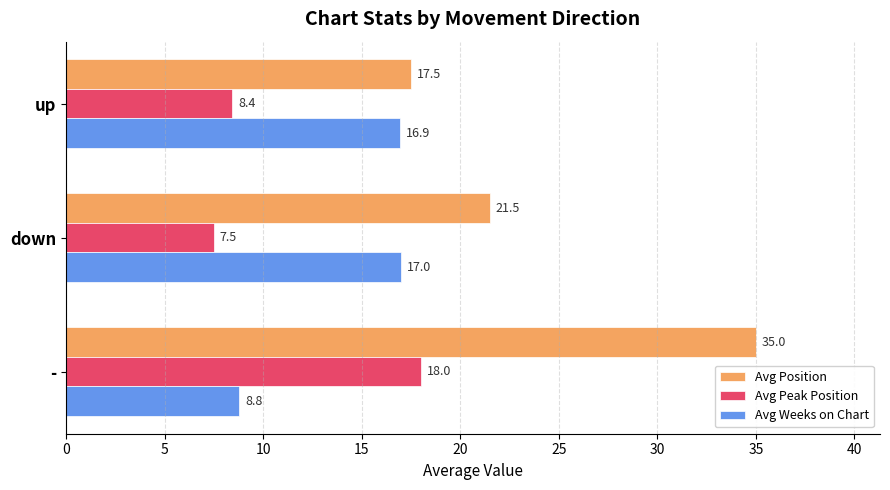

Which series has the largest total across all categories?

Avg Position